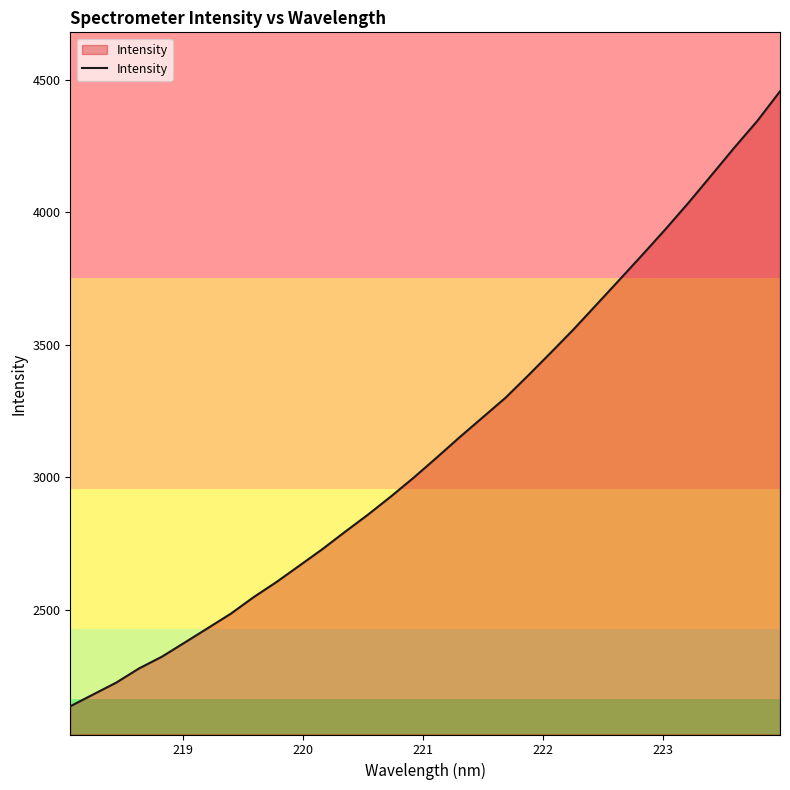

What is the maximum value shown in the chart?

4457.4